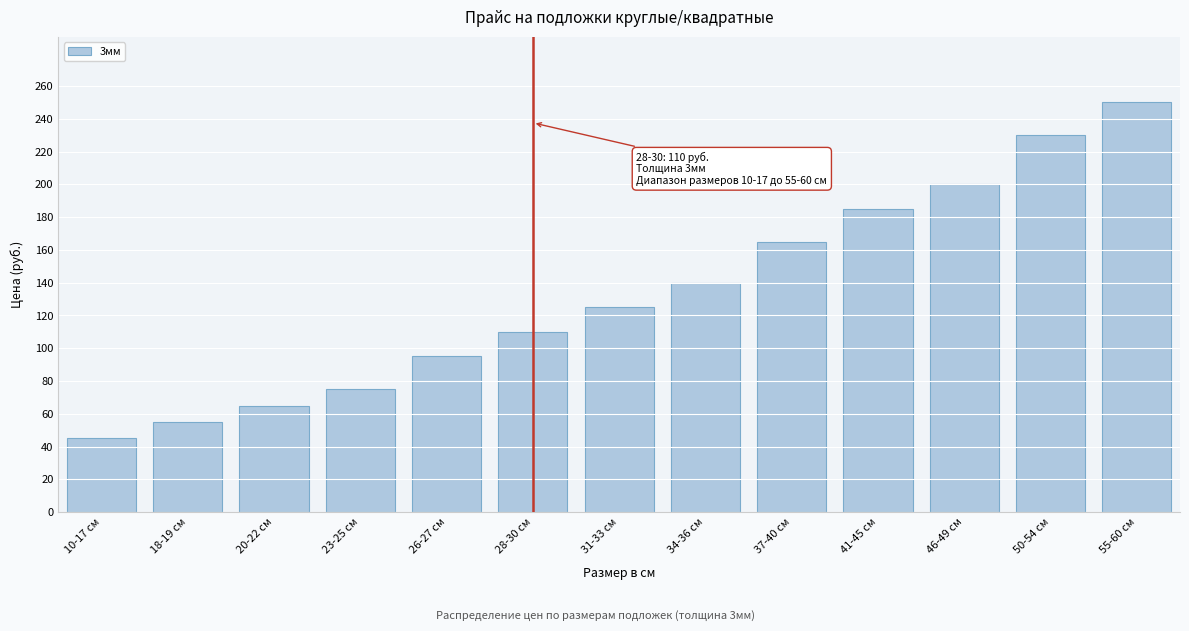

Reading left to right, transcribe all the data shown in this chart.

10-17 см=45	18-19 см=55	20-22 см=65	23-25 см=75	26-27 см=95	28-30 см=110	31-33 см=125	34-36 см=140	37-40 см=165	41-45 см=185	46-49 см=200	50-54 см=230	55-60 см=250